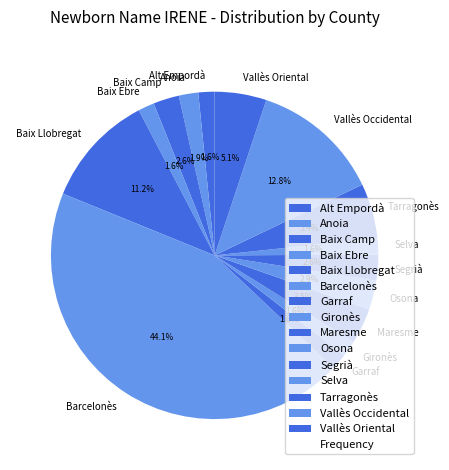

Combined, what portion of the pie is Baix Camp and Maresme?

6.1%